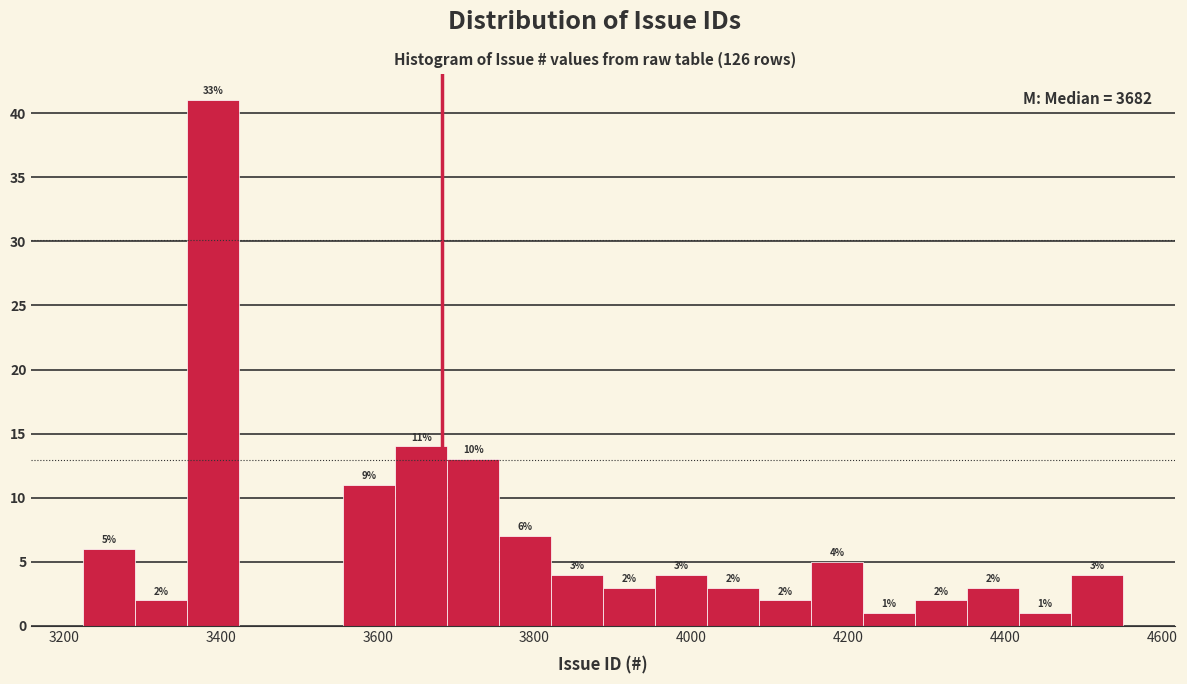

Around what value on the x-axis is the tallest bar? Give the approximate position of its centre, as read against the axis.

3400